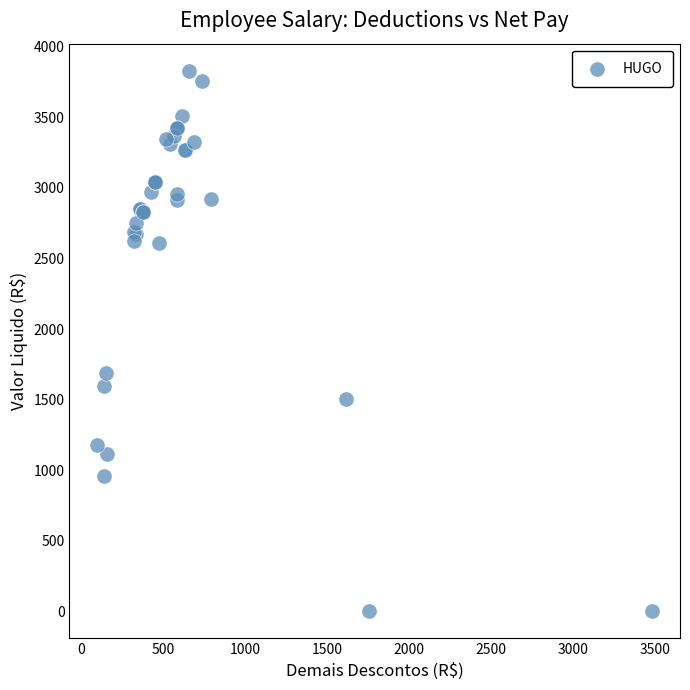

What Y value in the scatter plot is closest to 1915?

1691.8